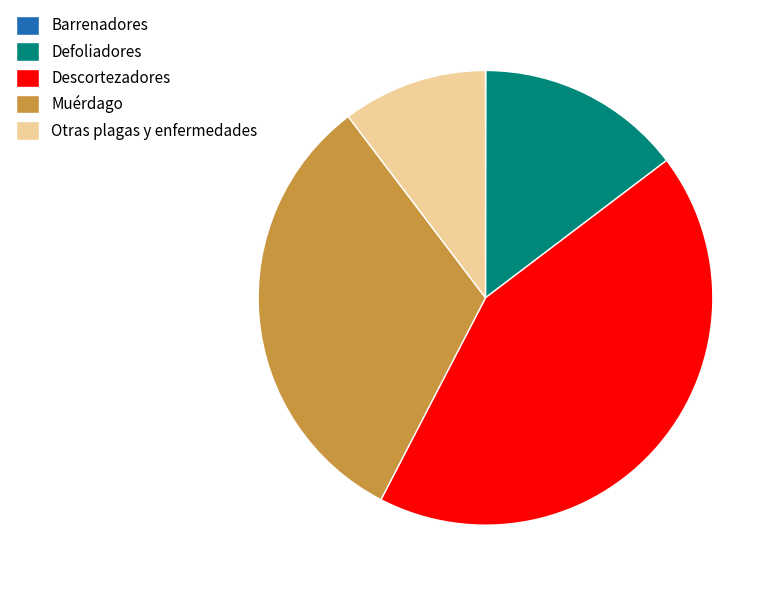

Does Descortezadores account for over 50% of the chart?

No